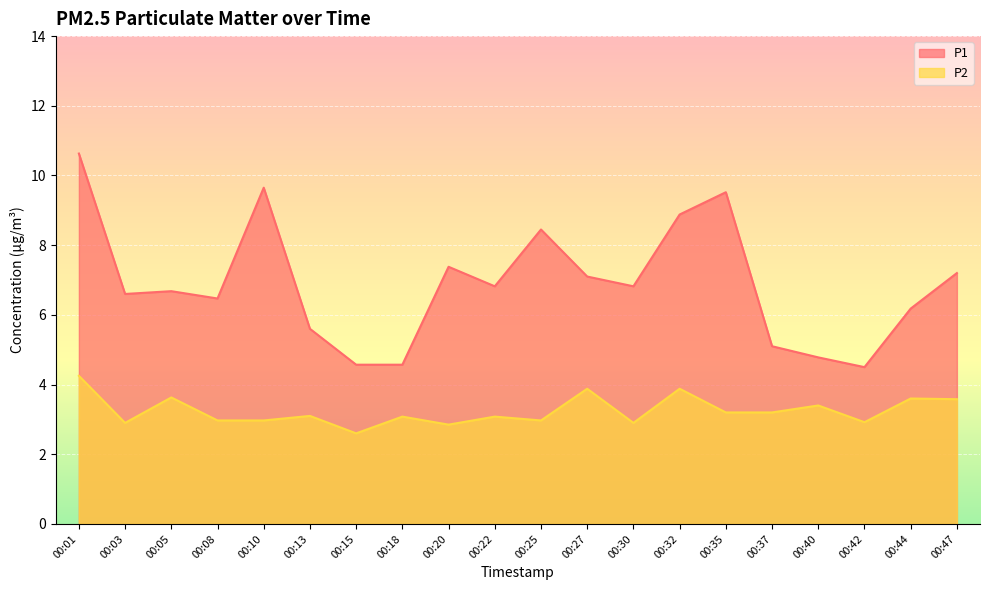

Which label corresponds to the largest value in the chart?

00:01